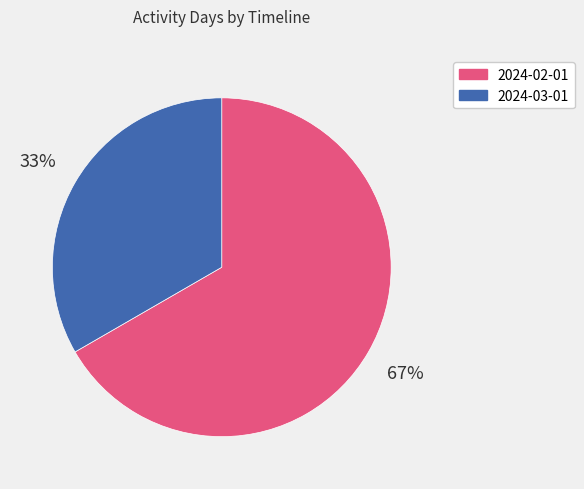

To the nearest percent, what portion does 2024-02-01 represent?

67%